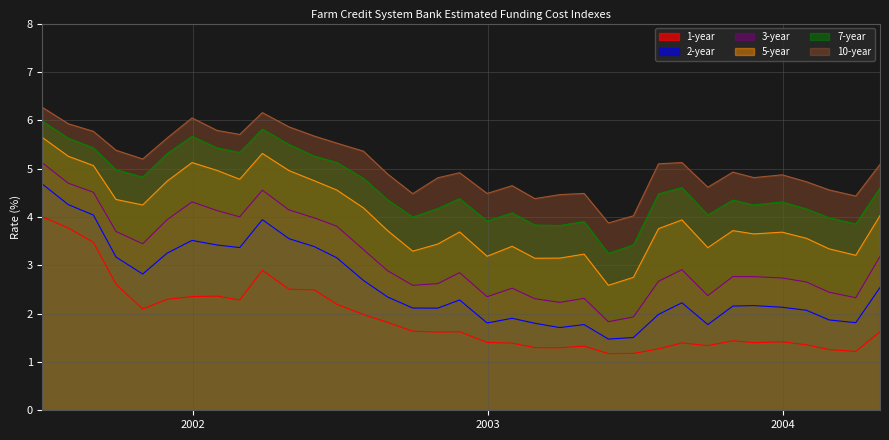

What is the value of the 5-year point at the 12th from the left?

4.8